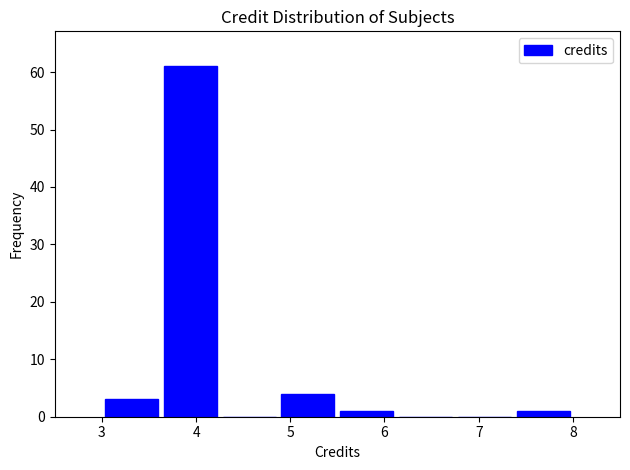

Which range on the x-axis has the tallest bar?

3.6 to 4.3